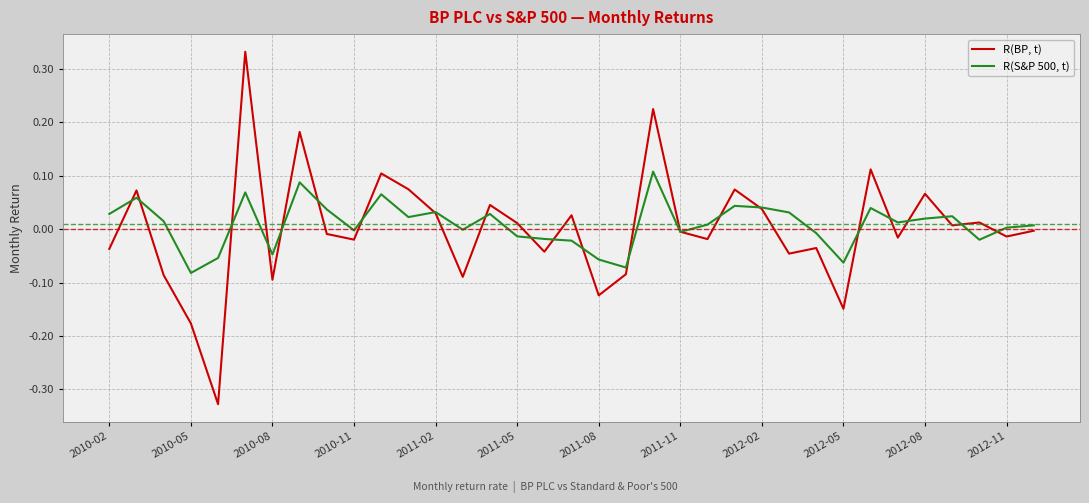

List the series in order of their peak value, highest first.

R(BP, t), R(S&P 500, t)